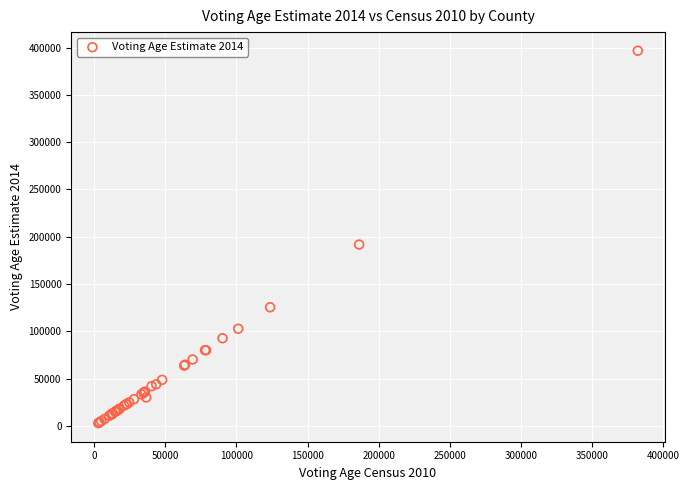

What Y value in the scatter plot is closest to 199761?

191686